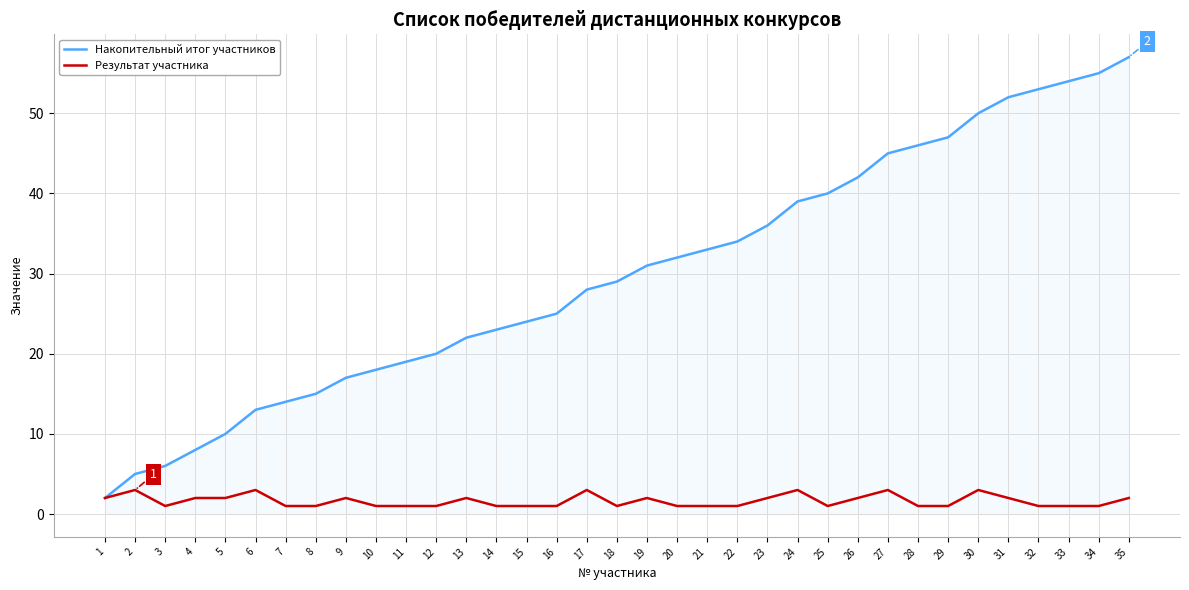

Reading right to left, extract all data points from this chart.

Накопительный итог участников: 57	55	54	53	52	50	47	46	45	42	40	39	36	34	33	32	31	29	28	25	24	23	22	20	19	18	17	15	14	13	10	8	6	5	2
Результат участника: 2	1	1	1	2	3	1	1	3	2	1	3	2	1	1	1	2	1	3	1	1	1	2	1	1	1	2	1	1	3	2	2	1	3	2